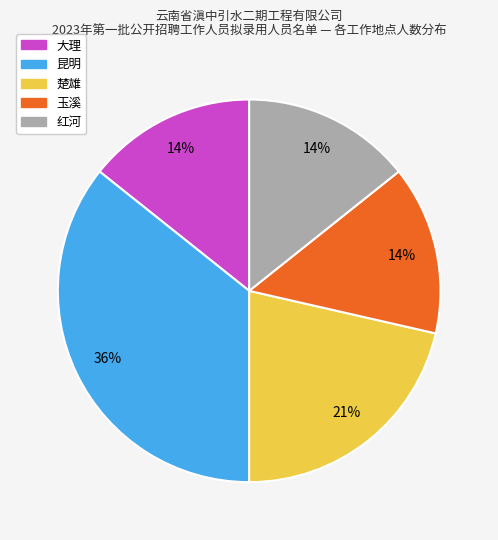

Is the sum of 昆明 and 楚雄 greater than half?

Yes